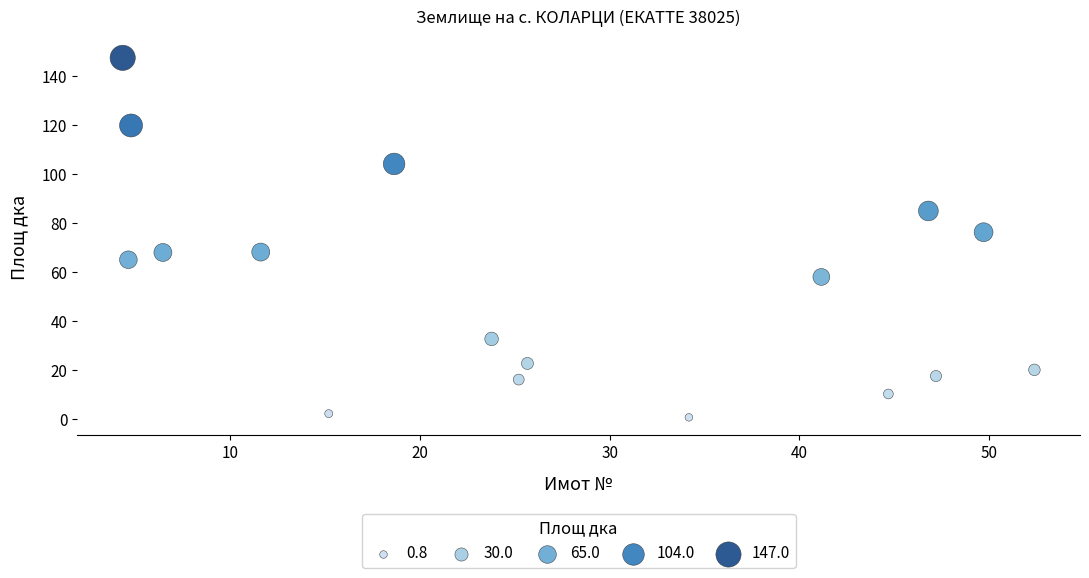

What is the range of X values (max minus min)?

48.1